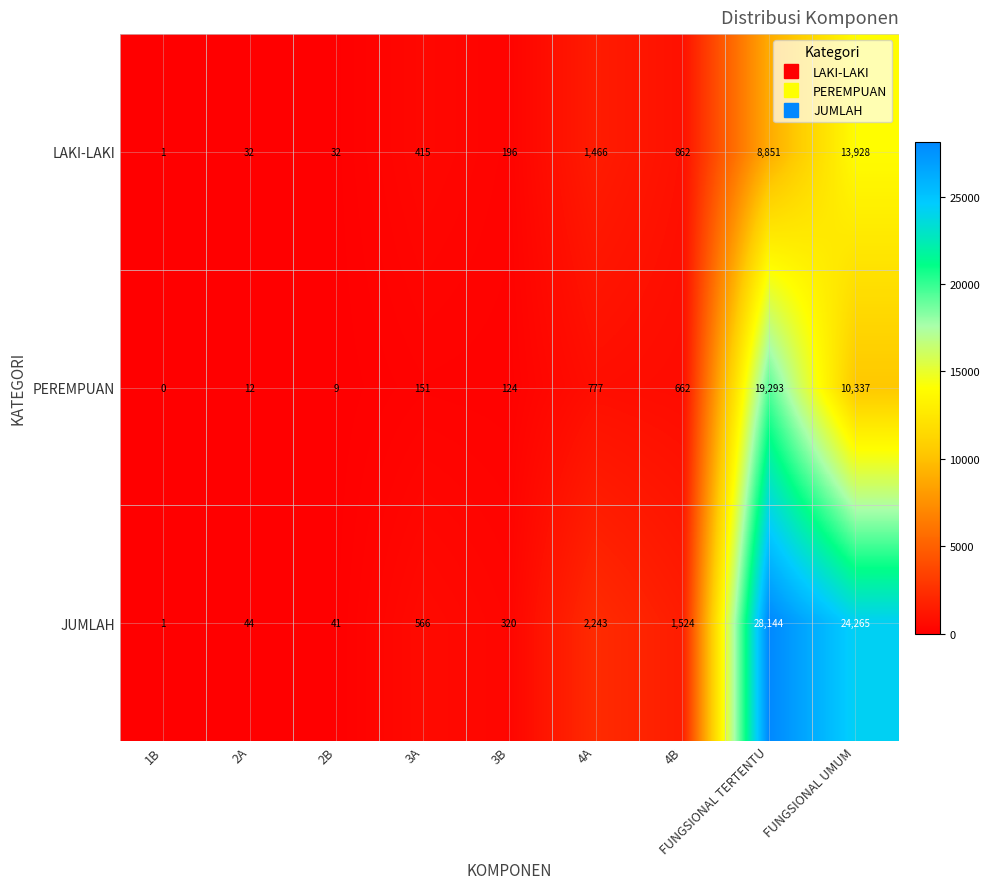

Which category has the highest value across all series?

FUNGSIONAL TERTENTU